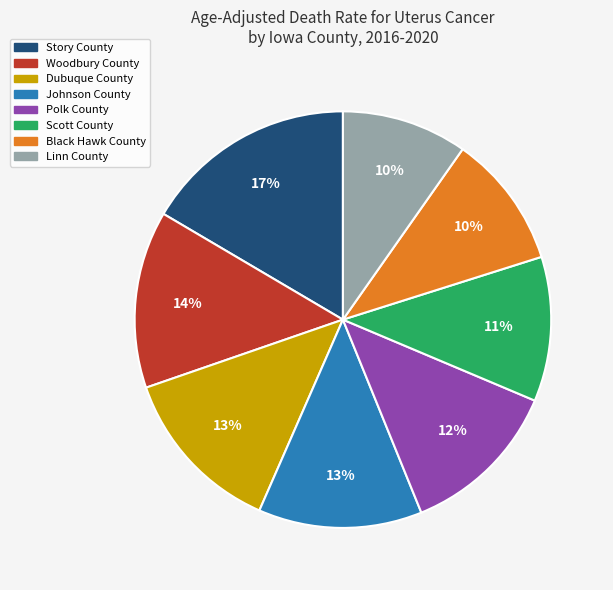

To the nearest percent, what is the difference between the Linn County and Woodbury County slice percentages?

4%